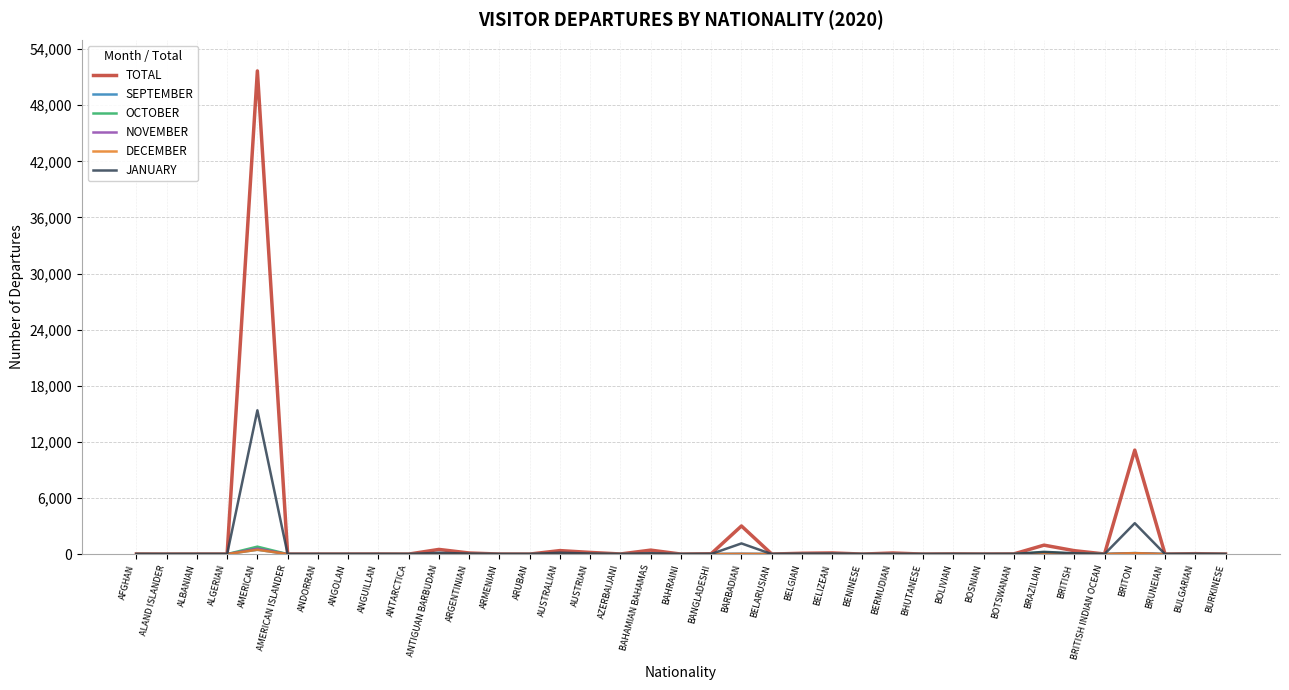

Does the chart have visible grid lines?

Yes